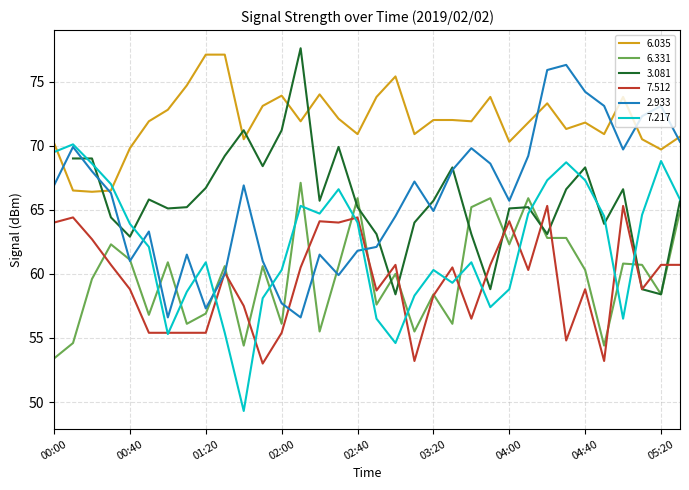

Between 01:10 and 03:20, which is larger?

01:10